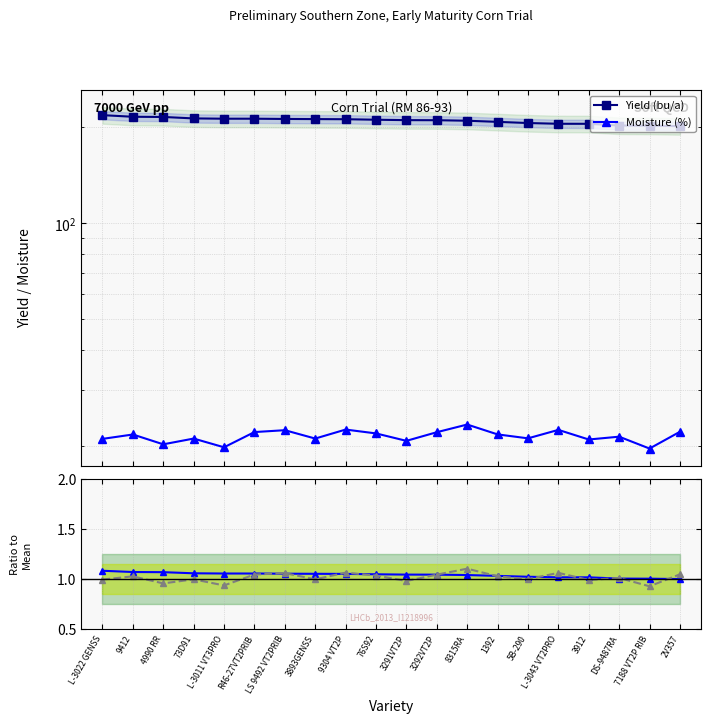

True or false: Moisture / Mean Moisture has more than 1 interior local peaks.

True